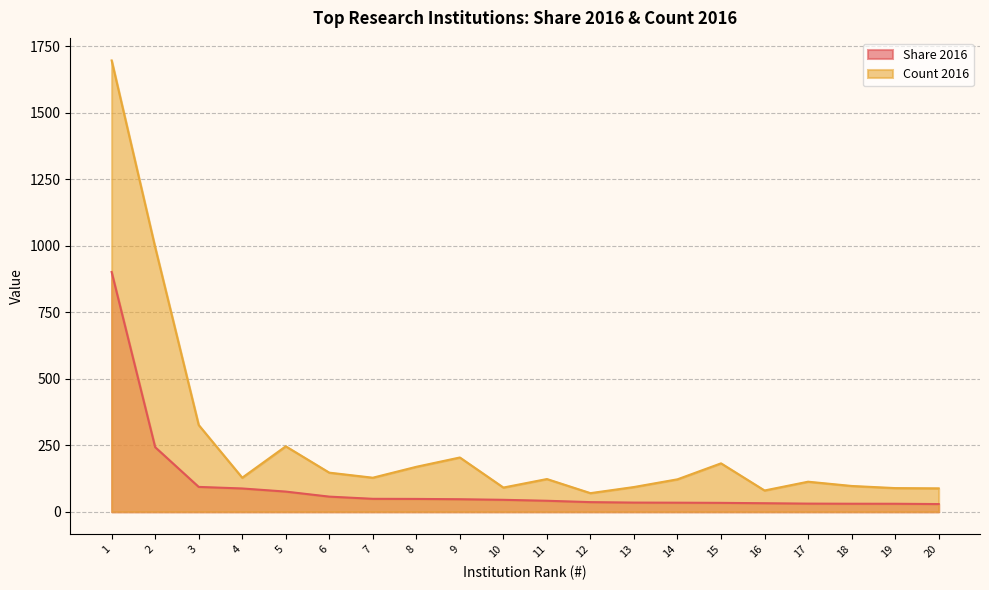

How many lines are shown in the chart?

2